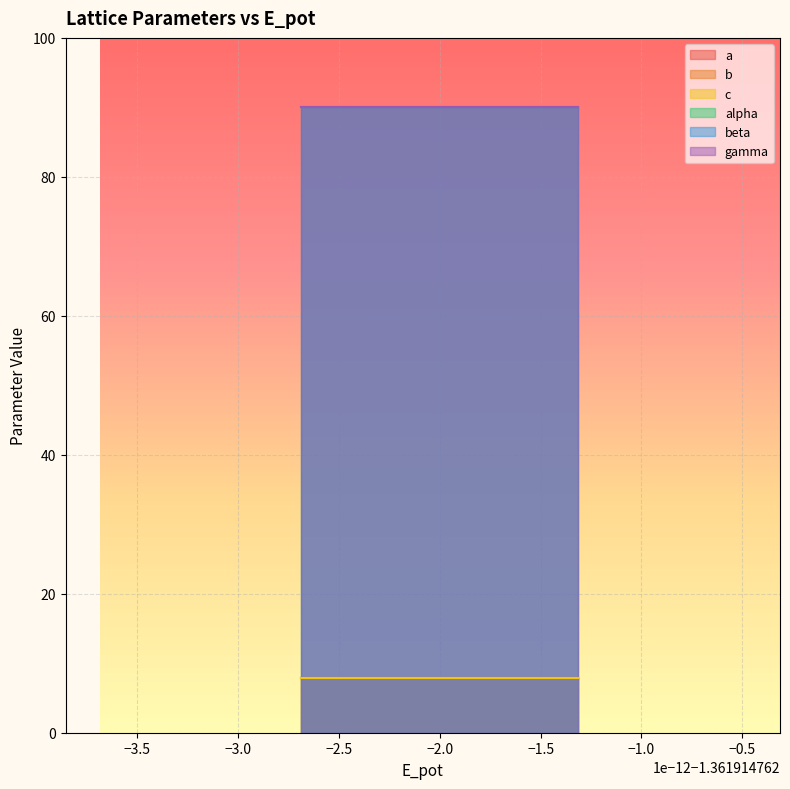

What is the sum of the a values at 3 and 2?

15.7